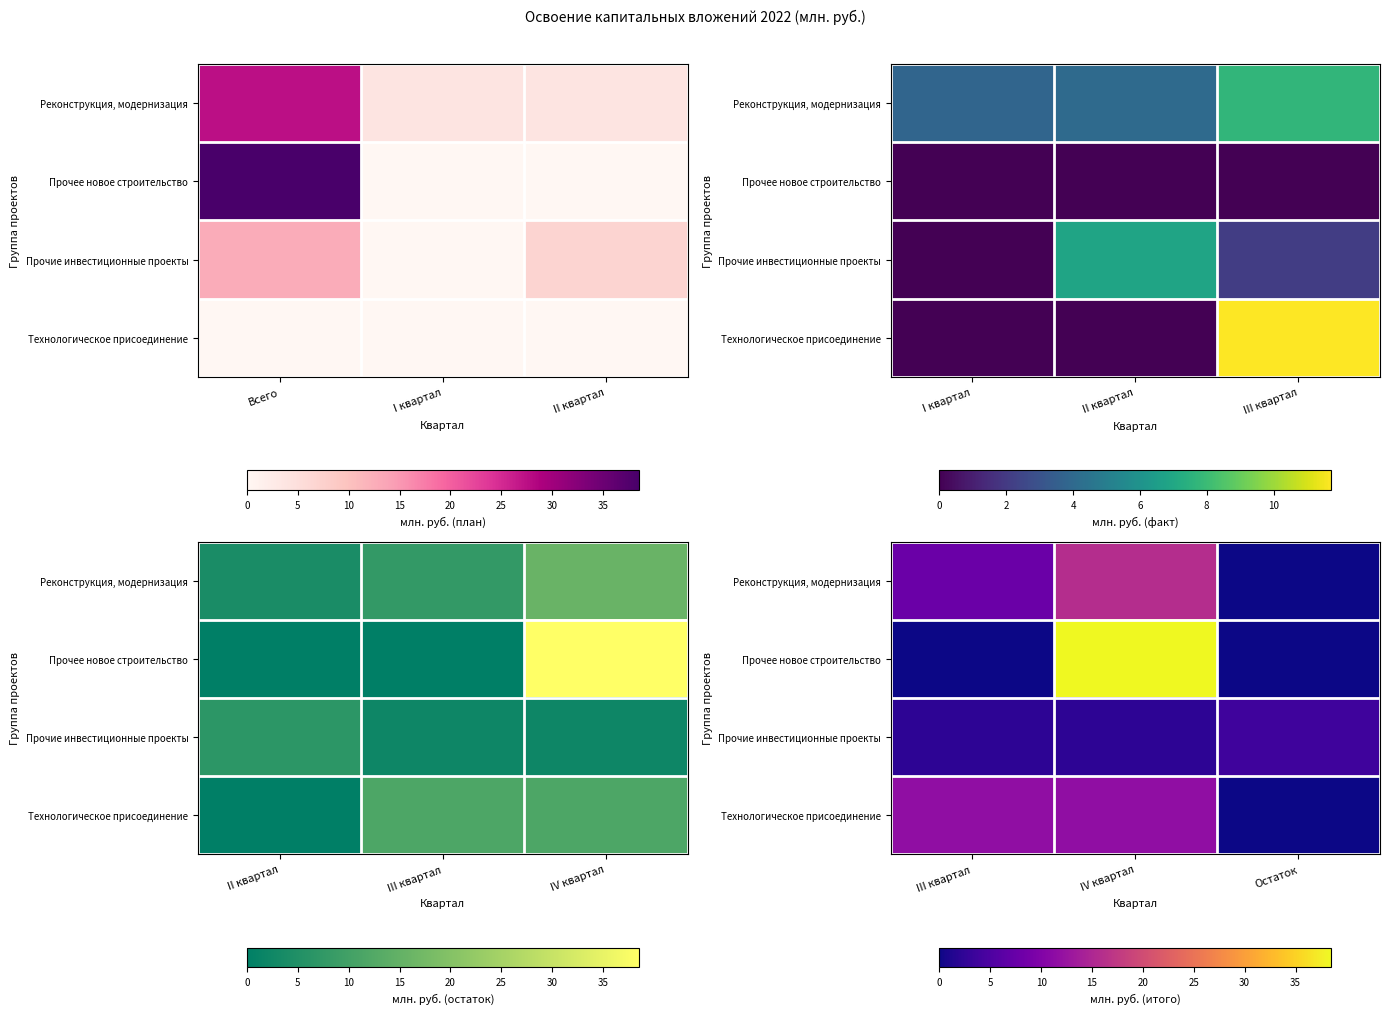

Between IV квартал and Остаток, which is larger?

IV квартал